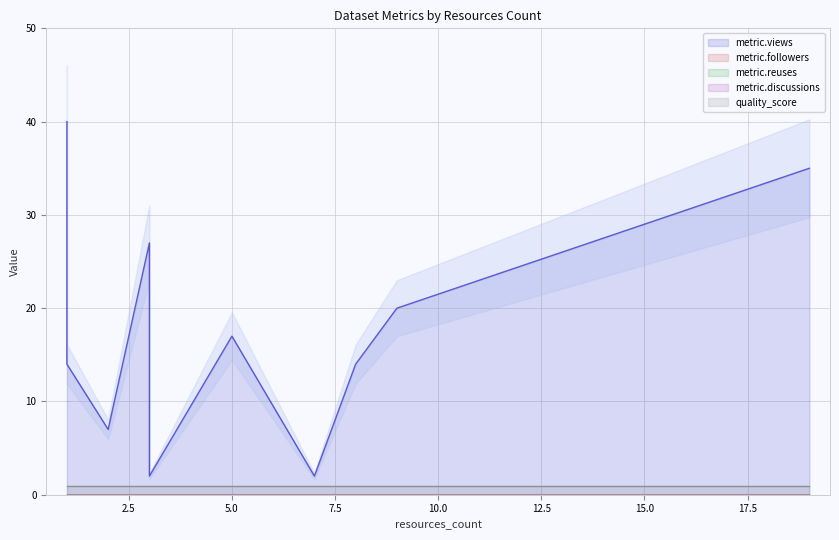

True or false: metric.views and metric.followers intersect in this chart.

False